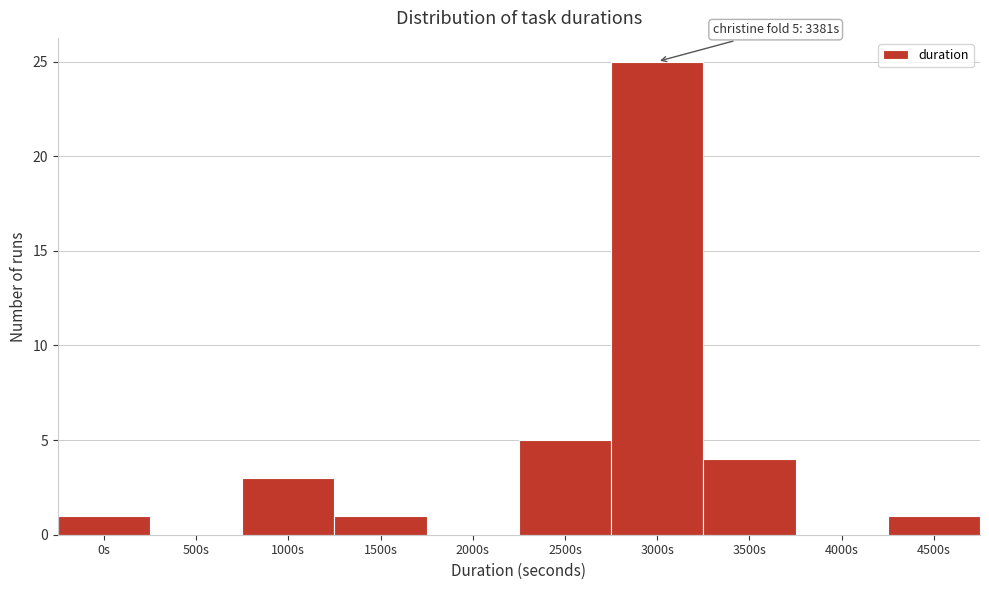

Reading left to right, extract all data points from this chart.

0s=1	500s=0	1000s=3	1500s=1	2000s=0	2500s=5	3000s=25	3500s=4	4000s=0	4500s=1